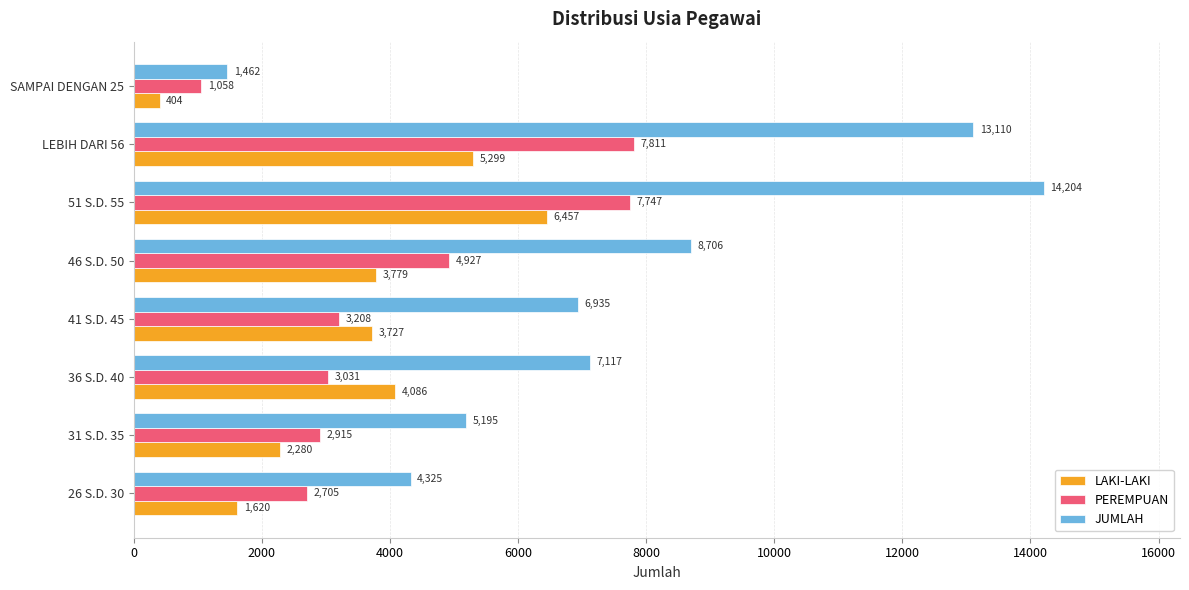

Which category has the highest value in the LAKI-LAKI series?

51 S.D. 55